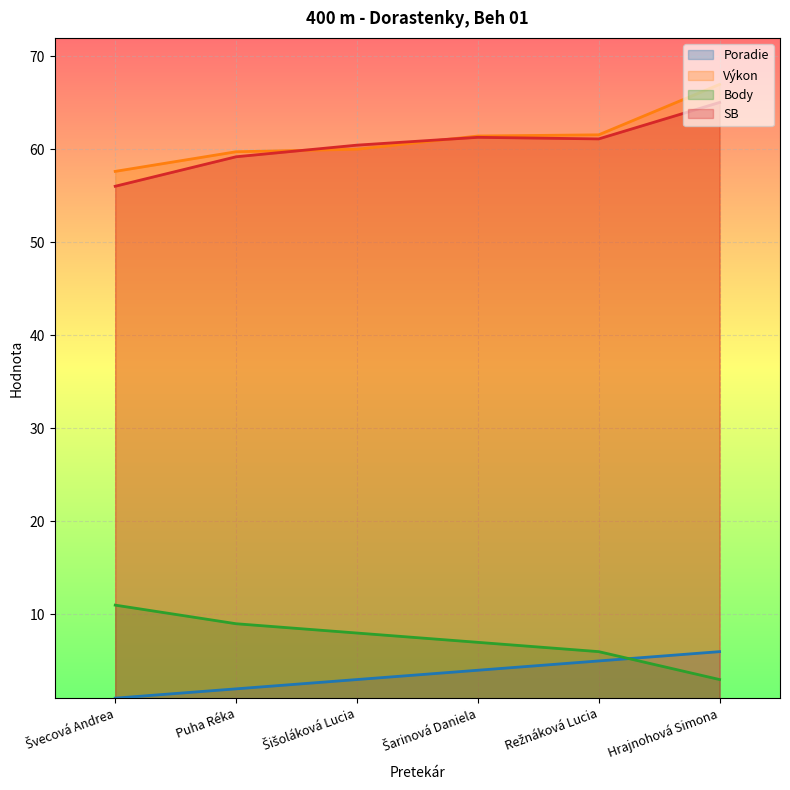

Count the number of categories in the chart.

6